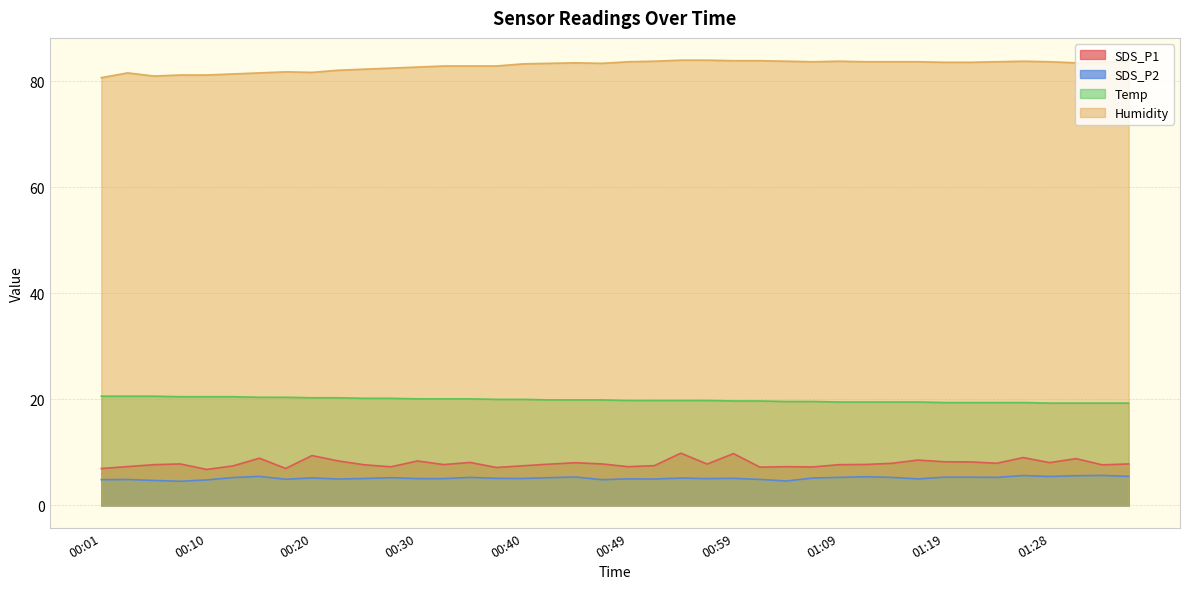

Is the value of SDS_P2 at 00:30 greater than the value of Temp at 00:54?

No